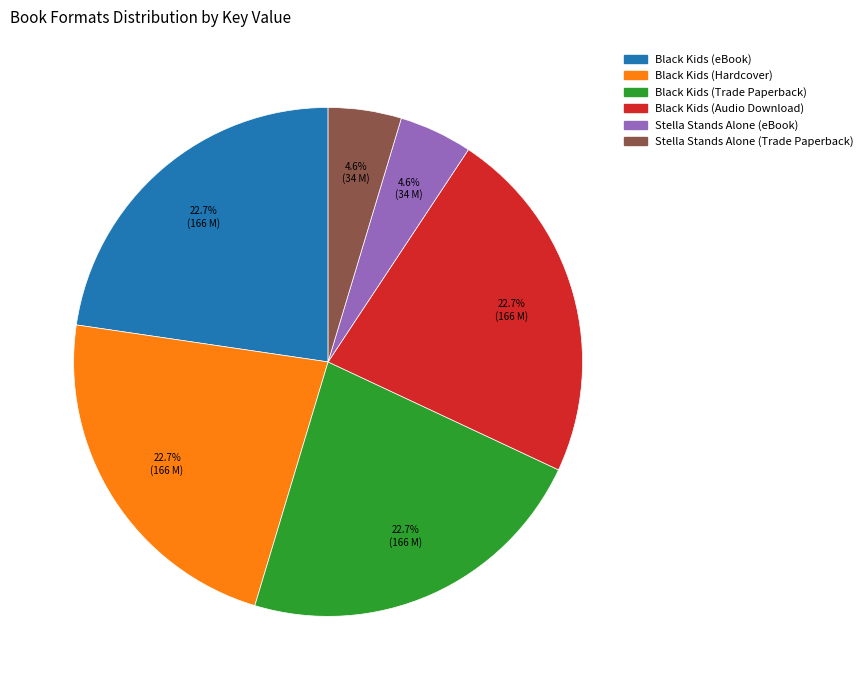

True or false: Stella Stands Alone (Trade Paperback) accounts for 5% of the total.

True